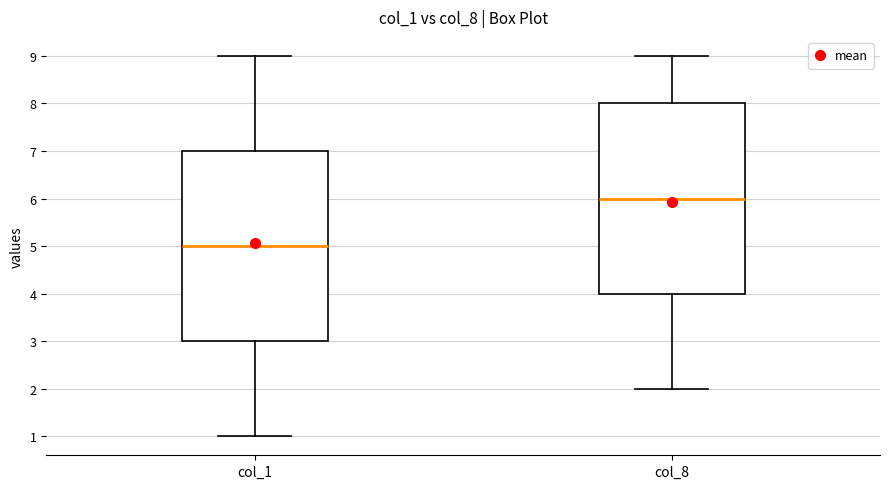

Where does the upper whisker of the box for col_8 end on the y-axis? The values are not printed on the chart, so give them approximately, as read against the axis.

9